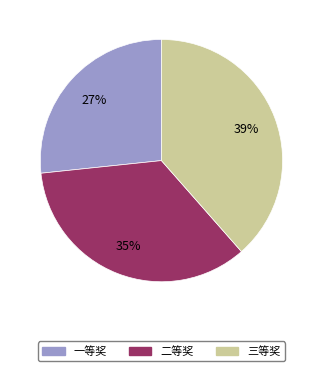

What percentage is the 二等奖 slice, to the nearest percent?

35%